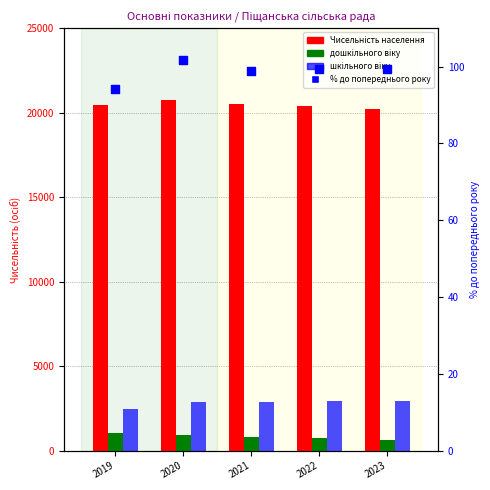

At how many categories does at least one series exceed 3736?

5